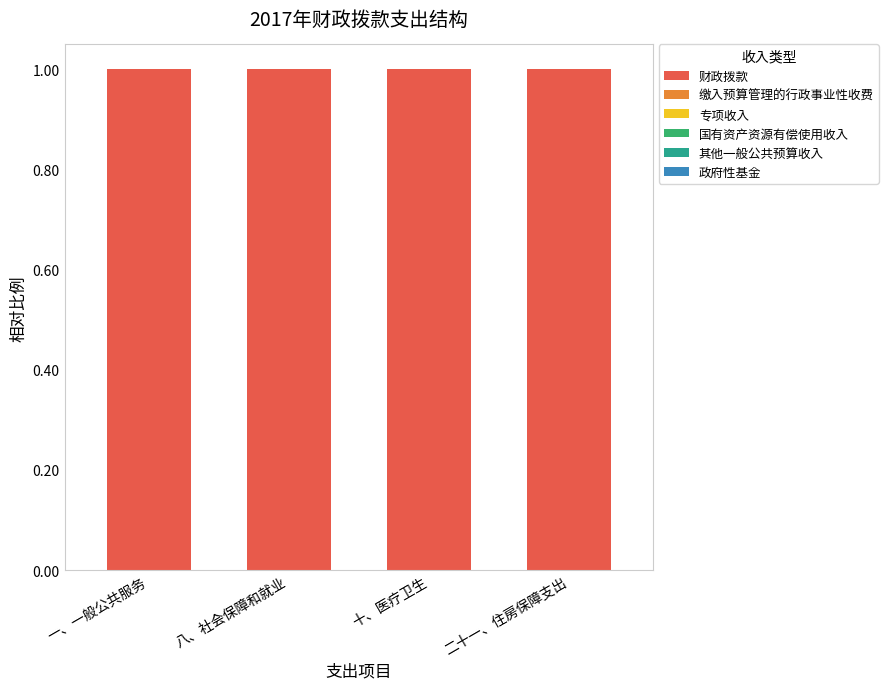

At how many categories does at least one series exceed 0?

4